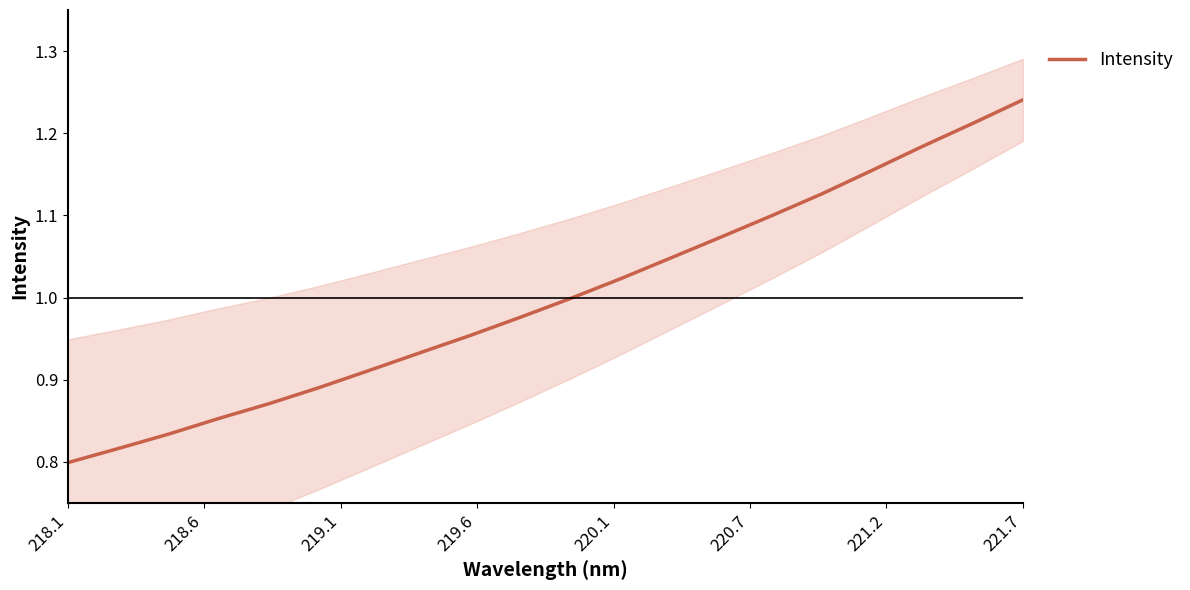

Count the number of data series in this chart.

1